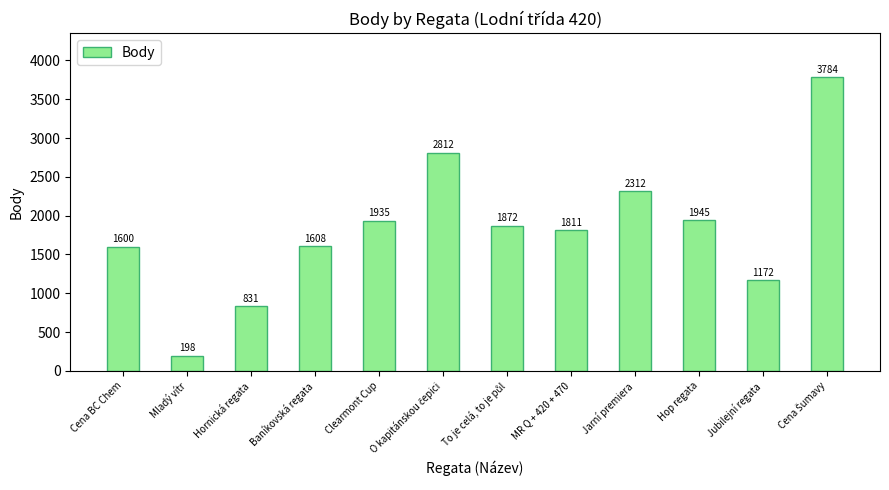

Are the bars grouped side by side (vs. stacked)?

No